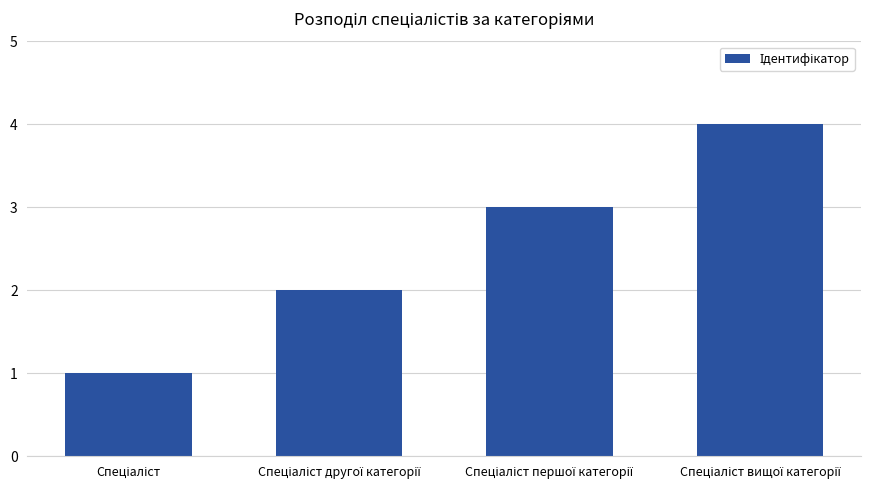

What is the value of the 1st bar from the left?

1